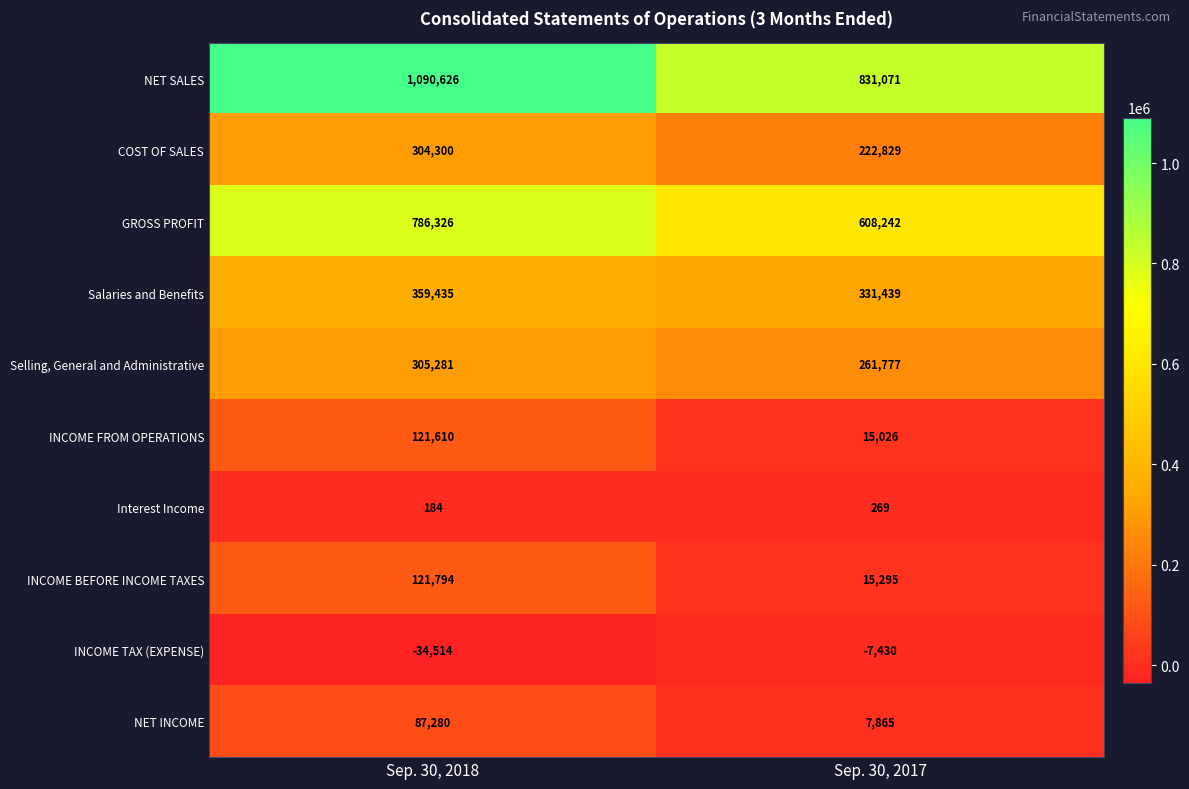

Reading left to right, list all the values displayed in this chart.

NET SALES: 1090626	831071
COST OF SALES: 304300	222829
GROSS PROFIT: 786326	608242
Salaries and Benefits: 359435	331439
Selling, General and Administrative: 305281	261777
INCOME FROM OPERATIONS: 121610	15026
Interest Income: 184	269
INCOME BEFORE INCOME TAXES: 121794	15295
INCOME TAX (EXPENSE): -34514	-7430
NET INCOME: 87280	7865